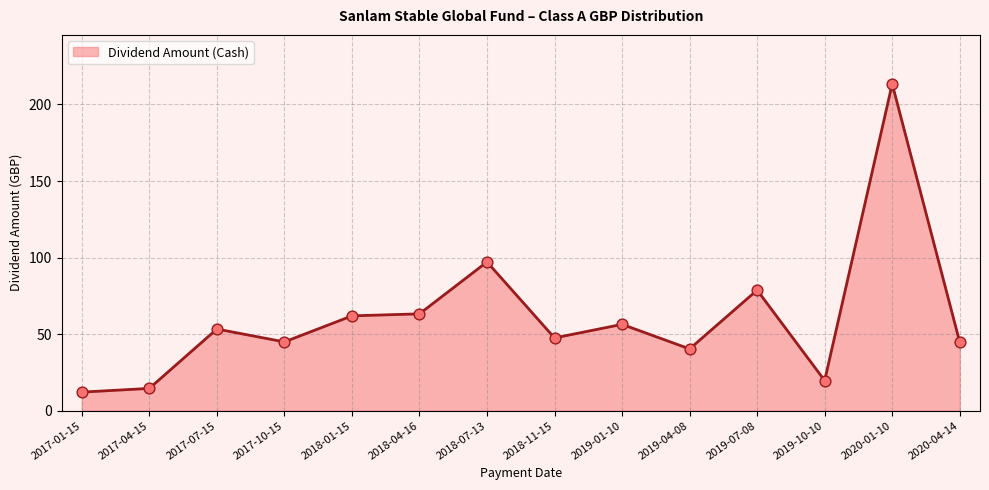

Approximately how many times larger is the value at 2019-04-08 compared to 2018-11-15?

0.8